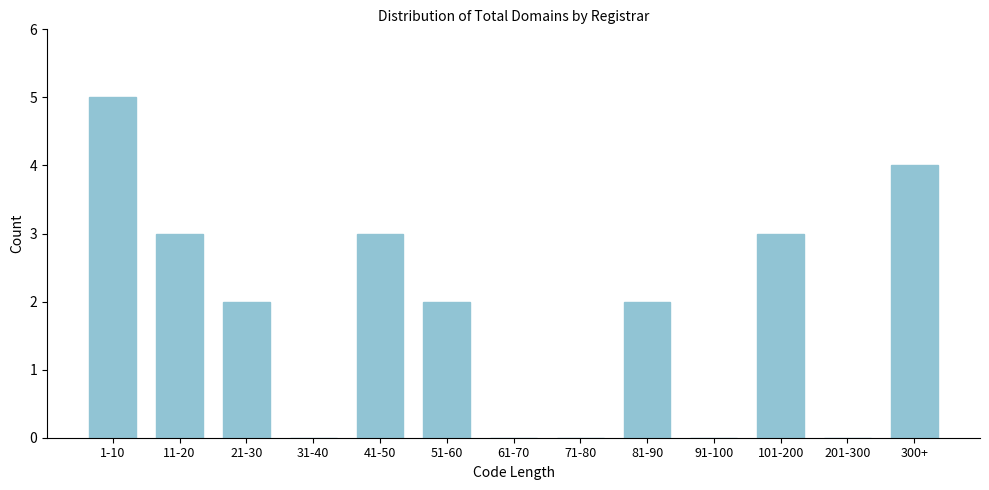

Reading left to right, extract all data points from this chart.

1-10=5	11-20=3	21-30=2	31-40=0	41-50=3	51-60=2	61-70=0	71-80=0	81-90=2	91-100=0	101-200=3	201-300=0	300+=4